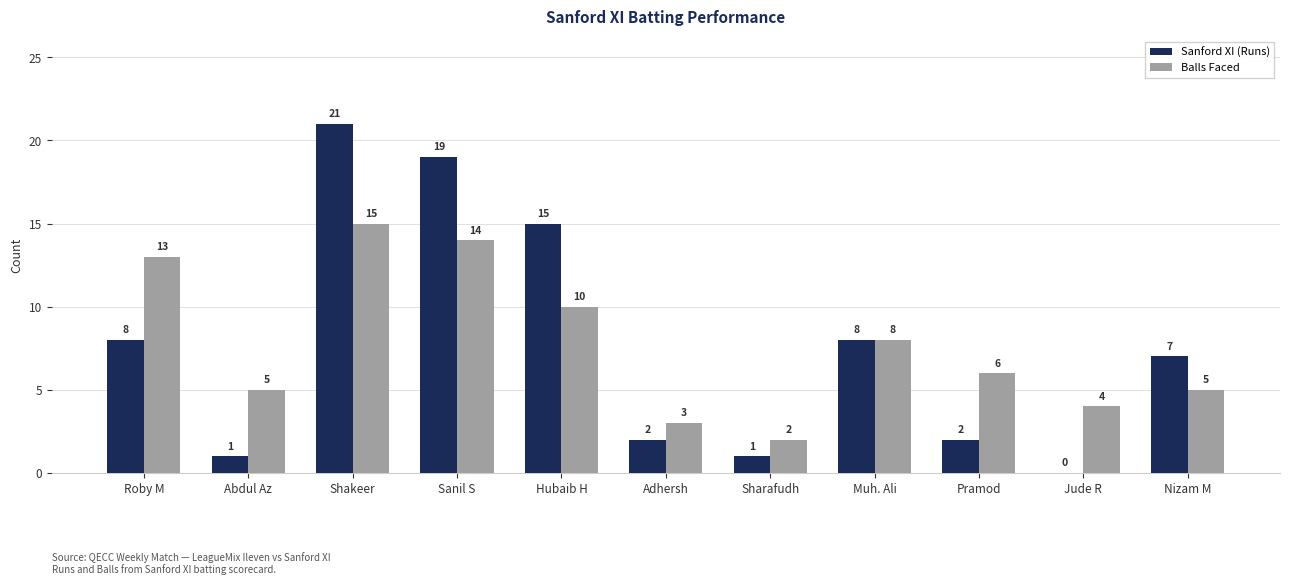

Reading left to right, transcribe all the data shown in this chart.

Sanford XI (Runs): Roby M=8	Abdul Az=1	Shakeer=21	Sanil S=19	Hubaib H=15	Adhersh=2	Sharafudh=1	Muh. Ali=8	Pramod=2	Jude R=0	Nizam M=7
Balls Faced: Roby M=13	Abdul Az=5	Shakeer=15	Sanil S=14	Hubaib H=10	Adhersh=3	Sharafudh=2	Muh. Ali=8	Pramod=6	Jude R=4	Nizam M=5